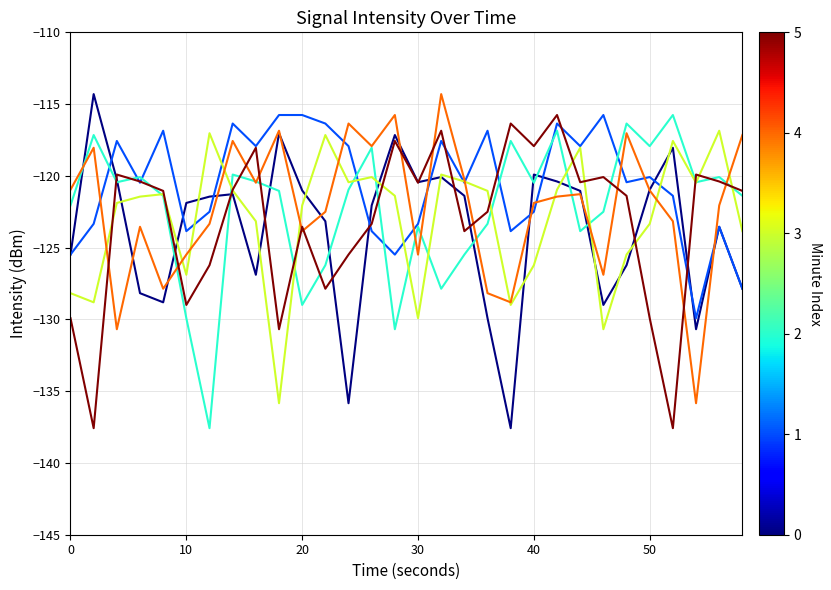

What is the greatest value displayed?

-114.3